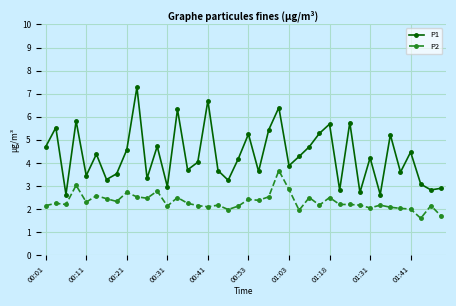

Which series has the largest total across all categories?

P1